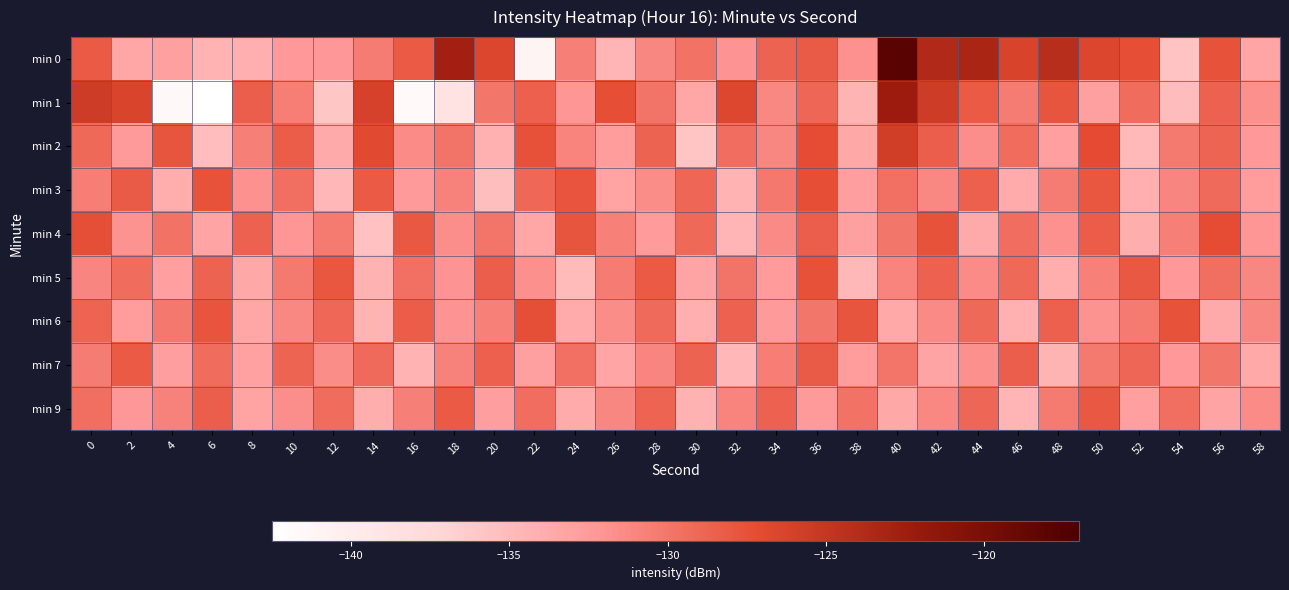

List the series in order of their peak value, highest first.

min 0, min 1, min 2, min 4, min 3, min 6, min 5, min 9, min 7